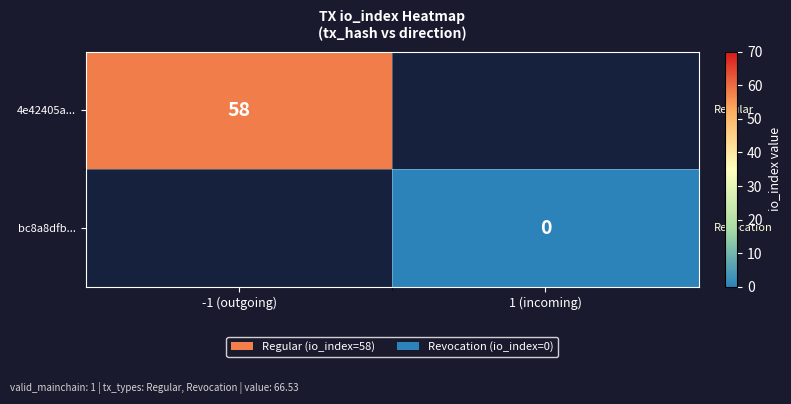

The value of 4e42405a... at -1 (outgoing) is 40. True or false?

False